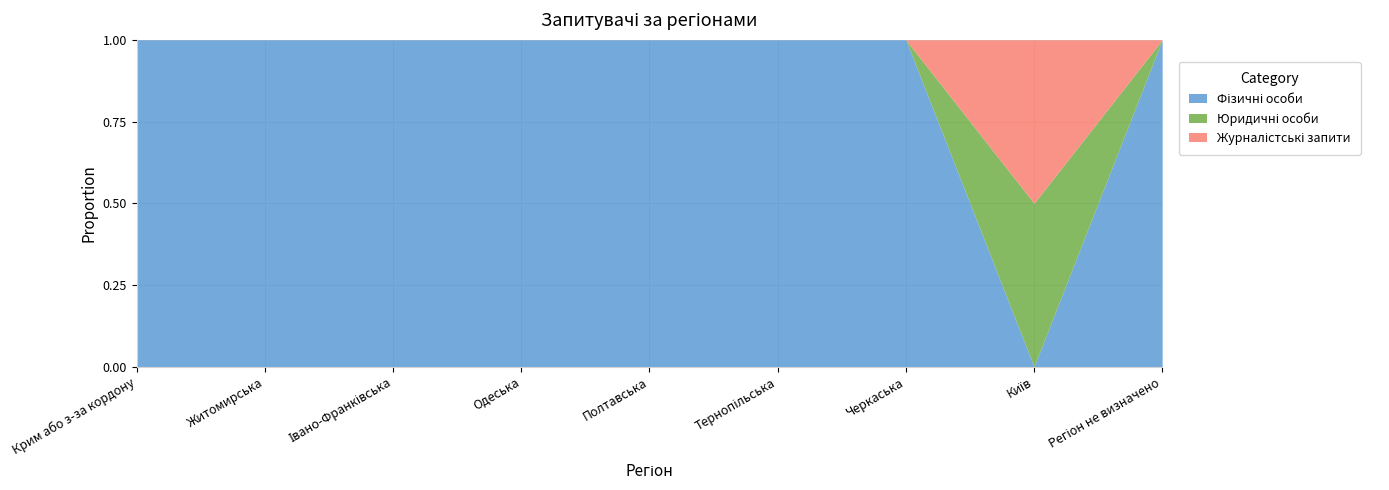

Reading left to right, extract all data points from this chart.

Фізичні особи: Крим або з-за кордону=2	Житомирська=1	Івано-Франківська=1	Одеська=1	Полтавська=1	Тернопільська=1	Черкаська=1	Київ=0	Регіон не визначено=5
Юридичні особи: Крим або з-за кордону=0	Житомирська=0	Івано-Франківська=0	Одеська=0	Полтавська=0	Тернопільська=0	Черкаська=0	Київ=1	Регіон не визначено=0
Журналістські запити: Крим або з-за кордону=0	Житомирська=0	Івано-Франківська=0	Одеська=0	Полтавська=0	Тернопільська=0	Черкаська=0	Київ=1	Регіон не визначено=0